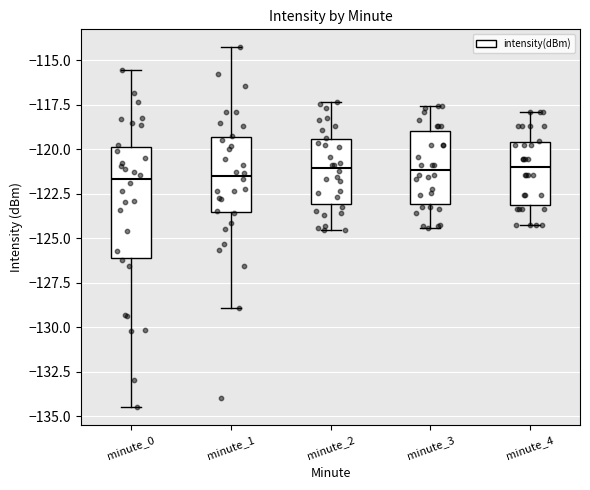

Reading left to right, read every box against the y-axis: the position of its median line, the range the box covers, and the ends of its whiskers. The values are not printed on the chart, so give them approximately, as read against the axis.

minute_0: median -121.5, box -126.0 to -120.0, whiskers -134.5 to -115.5
minute_1: median -121.5, box -123.5 to -119.5, whiskers -129.0 to -114.5
minute_2: median -121.0, box -123.0 to -119.5, whiskers -124.5 to -117.5
minute_3: median -121.0, box -123.0 to -119.0, whiskers -124.5 to -117.5
minute_4: median -121.0, box -123.0 to -119.5, whiskers -124.0 to -118.0